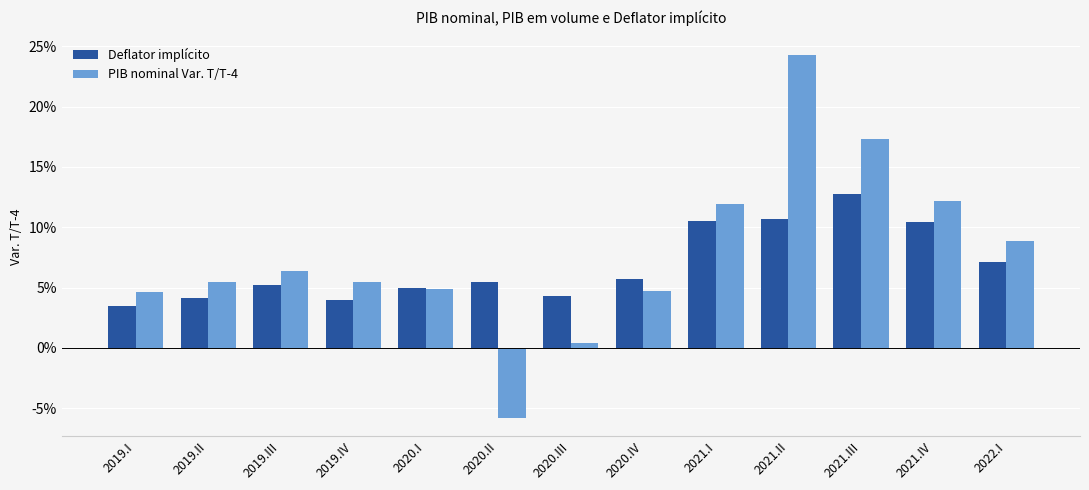

How many series are shown in this chart?

2